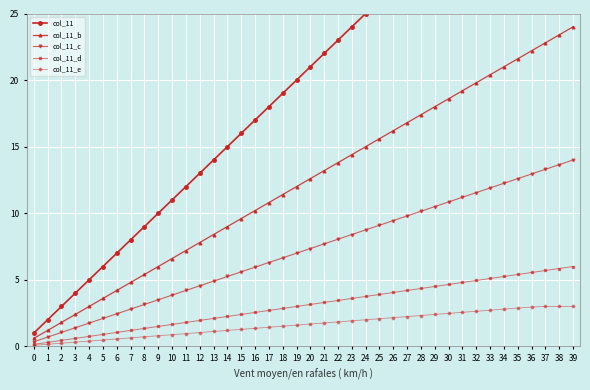

Reading left to right, what are all the values shown in this chart?

col_11: 0=1.0	1=2.0	2=3.0	3=4.0	4=5.0	5=6.0	6=7.0	7=8.0	8=9.0	9=10.0	10=11.0	11=12.0	12=13.0	13=14.0	14=15.0	15=16.0	16=17.0	17=18.0	18=19.0	19=20.0	20=21.0	21=22.0	22=23.0	23=24.0	24=25.0	25=26.0	26=27.0	27=28.0	28=29.0	29=30.0	30=31.0	31=32.0	32=33.0	33=34.0	34=35.0	35=36.0	36=37.0	37=38.0	38=39.0	39=40.0
col_11_b: 0=0.6	1=1.2	2=1.8	3=2.4	4=3.0	5=3.6	6=4.2	7=4.8	8=5.4	9=6.0	10=6.6	11=7.2	12=7.8	13=8.4	14=9.0	15=9.6	16=10.2	17=10.8	18=11.4	19=12.0	20=12.6	21=13.2	22=13.8	23=14.4	24=15.0	25=15.6	26=16.2	27=16.8	28=17.4	29=18.0	30=18.6	31=19.2	32=19.8	33=20.4	34=21.0	35=21.6	36=22.2	37=22.8	38=23.4	39=24.0
col_11_c: 0=0.3	1=0.7	2=1.0	3=1.4	4=1.8	5=2.1	6=2.4	7=2.8	8=3.1	9=3.5	10=3.8	11=4.2	12=4.5	13=4.9	14=5.2	15=5.6	16=5.9	17=6.3	18=6.6	19=7.0	20=7.3	21=7.7	22=8.0	23=8.4	24=8.8	25=9.1	26=9.4	27=9.8	28=10.1	29=10.5	30=10.8	31=11.2	32=11.5	33=11.9	34=12.2	35=12.6	36=12.9	37=13.3	38=13.6	39=14.0
col_11_d: 0=0.1	1=0.3	2=0.4	3=0.6	4=0.8	5=0.9	6=1.1	7=1.2	8=1.3	9=1.5	10=1.6	11=1.8	12=1.9	13=2.1	14=2.2	15=2.4	16=2.5	17=2.7	18=2.9	19=3.0	20=3.1	21=3.3	22=3.4	23=3.6	24=3.8	25=3.9	26=4.0	27=4.2	28=4.3	29=4.5	30=4.6	31=4.8	32=5.0	33=5.1	34=5.2	35=5.4	36=5.5	37=5.7	38=5.8	39=6.0
col_11_e: 0=0.1	1=0.2	2=0.2	3=0.3	4=0.4	5=0.5	6=0.6	7=0.6	8=0.7	9=0.8	10=0.9	11=1.0	12=1.0	13=1.1	14=1.2	15=1.3	16=1.4	17=1.4	18=1.5	19=1.6	20=1.7	21=1.8	22=1.8	23=1.9	24=2.0	25=2.1	26=2.2	27=2.2	28=2.3	29=2.4	30=2.5	31=2.6	32=2.6	33=2.7	34=2.8	35=2.9	36=3.0	37=3.0	38=3.0	39=3.0